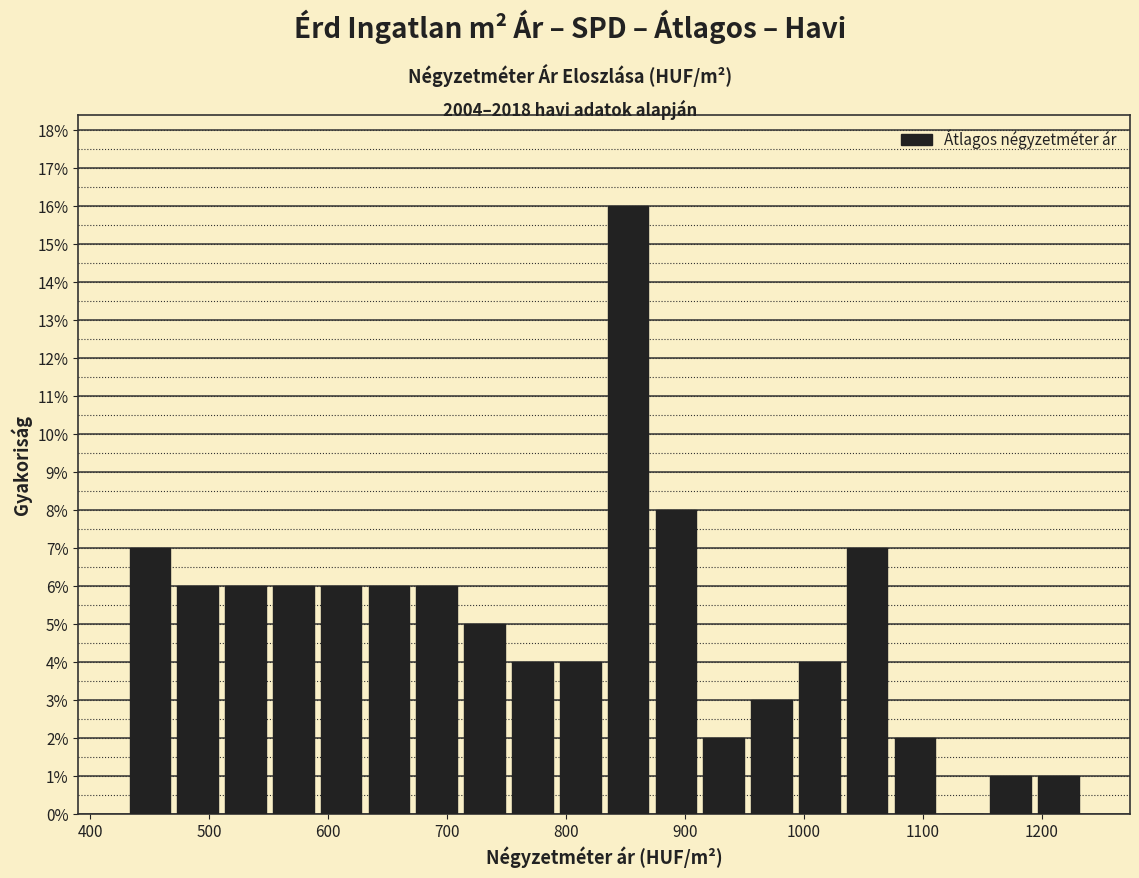

Reading left to right, transcribe this chart: for each bar, give the range it covers on the x-axis and its height. Neither the bar edges nor the heights are printed on the chart, so give them approximately, as read against the axes.

430 to 470: 7
470 to 510: 6
510 to 550: 6
550 to 590: 6
590 to 630: 6
630 to 670: 6
670 to 710: 6
710 to 750: 5
750 to 790: 4
790 to 830: 4
830 to 870: 16
870 to 910: 8
910 to 950: 2
950 to 990: 3
990 to 1030: 4
1030 to 1070: 7
1070 to 1110: 2
1110 to 1150: 0
1150 to 1190: 1
1190 to 1230: 1